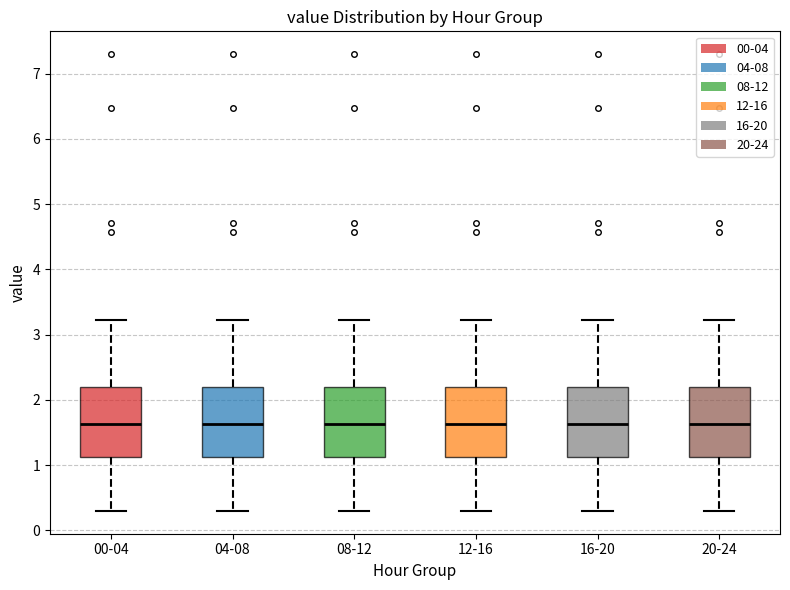

Reading left to right, transcribe this box plot: for each box, give where its median line is, the range the box spans, and where its two whiskers end, as read against the y-axis. The values are not printed on the chart, so give them approximately, as read against the axis.

00-04: median 1.6, box 1.1 to 2.2, whiskers 0.3 to 3.2
04-08: median 1.6, box 1.1 to 2.2, whiskers 0.3 to 3.2
08-12: median 1.6, box 1.1 to 2.2, whiskers 0.3 to 3.2
12-16: median 1.6, box 1.1 to 2.2, whiskers 0.3 to 3.2
16-20: median 1.6, box 1.1 to 2.2, whiskers 0.3 to 3.2
20-24: median 1.6, box 1.1 to 2.2, whiskers 0.3 to 3.2